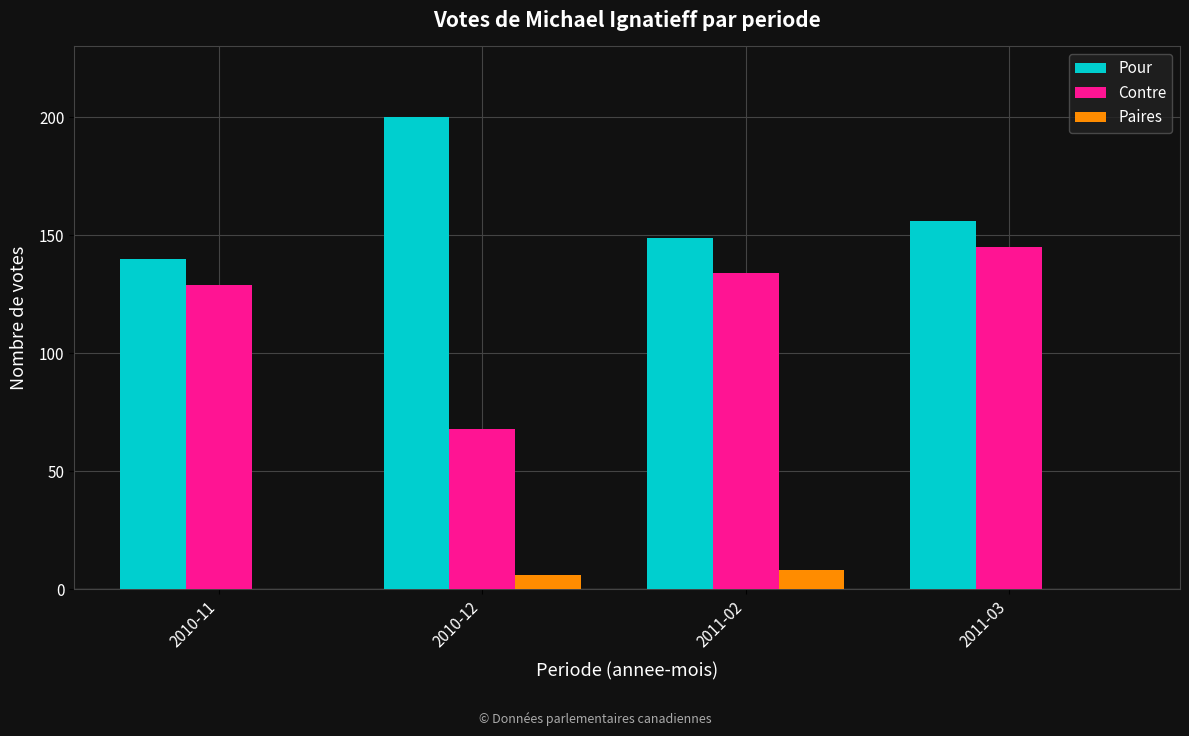

Reading left to right, what are all the values shown in this chart?

Pour: 2010-11=140	2010-12=200	2011-02=149	2011-03=156
Contre: 2010-11=129	2010-12=68	2011-02=134	2011-03=145
Paires: 2010-11=0	2010-12=6	2011-02=8	2011-03=0